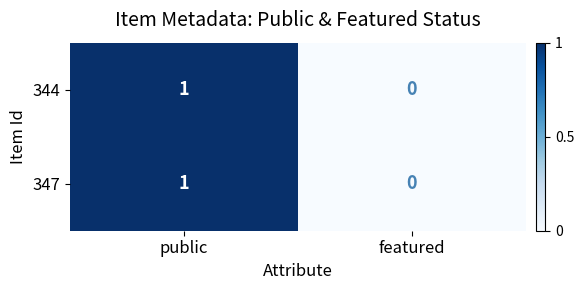

Where is 344 nearest to the value 0?

featured